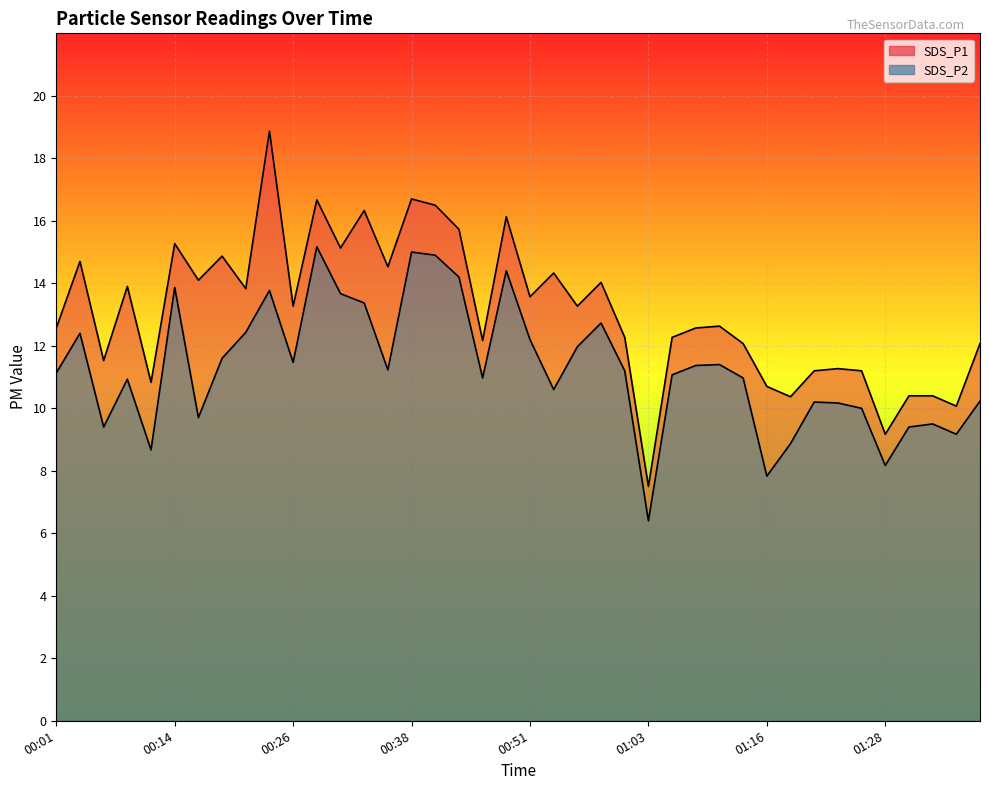

True or false: SDS_P1 and SDS_P2 cross at least once.

False